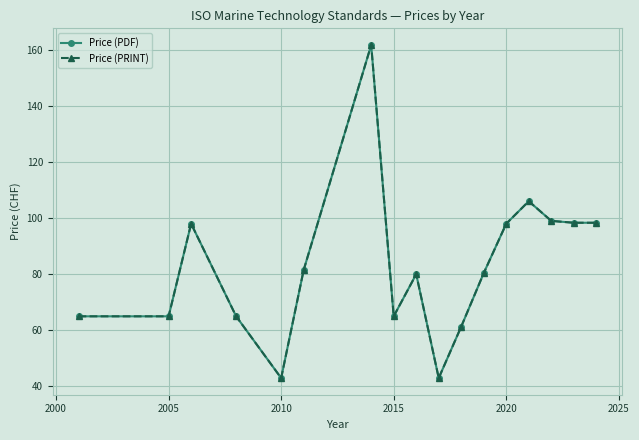

Does the chart have visible grid lines?

Yes